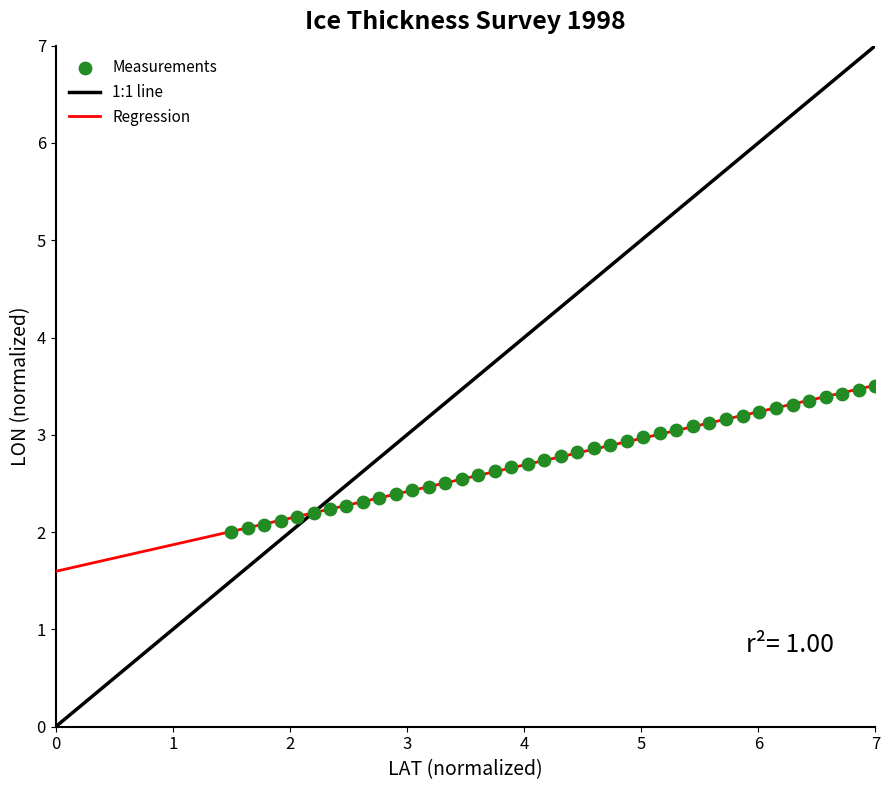

What is the range of X values (max minus min)?

5.5